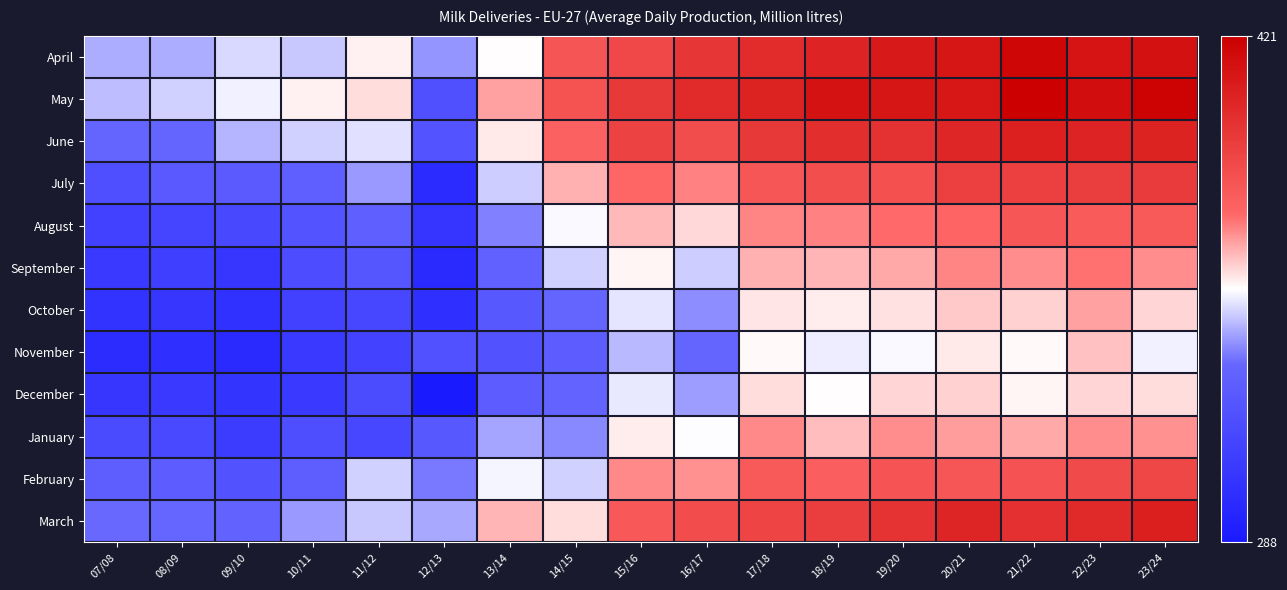

How many distinct data groups are displayed?

12